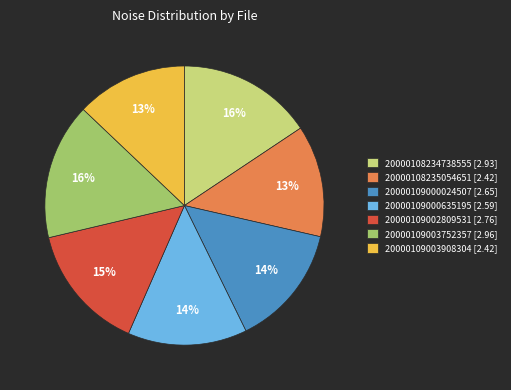

To the nearest percent, what is the combined percentage of 20000108235054651 and 20000109000024507?

27%